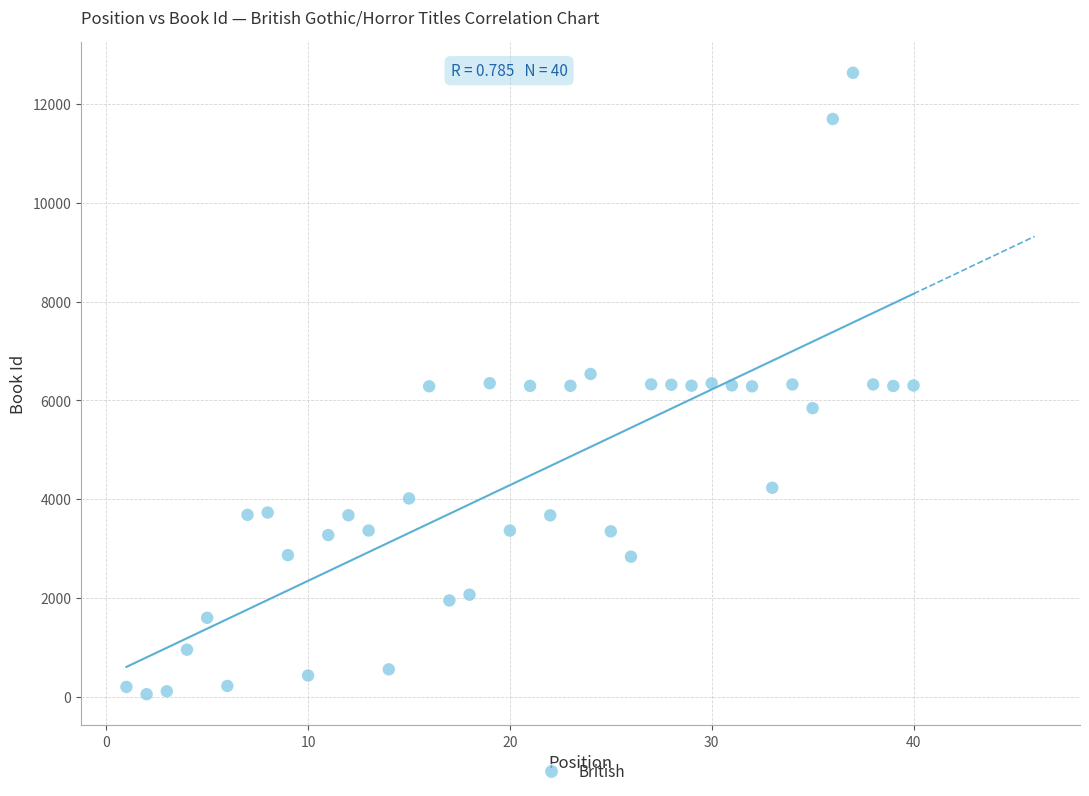

What is the range of X values (max minus min)?

39